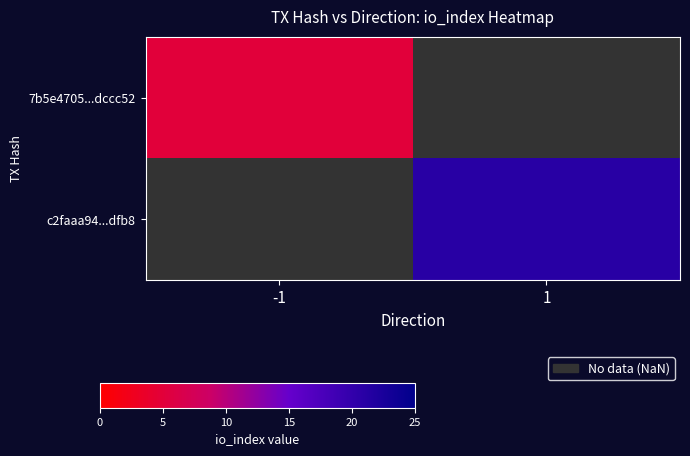

Rank the categories by c2faaa94...dfb8 value from lowest to highest.

-1, 1